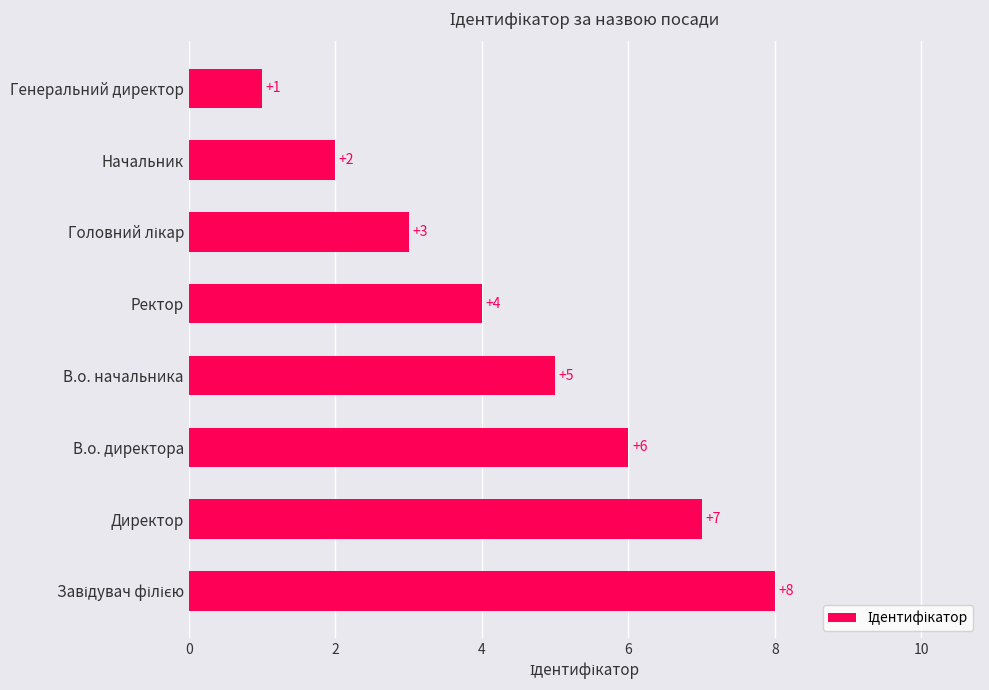

Count the values in the range 3 to 7.

5